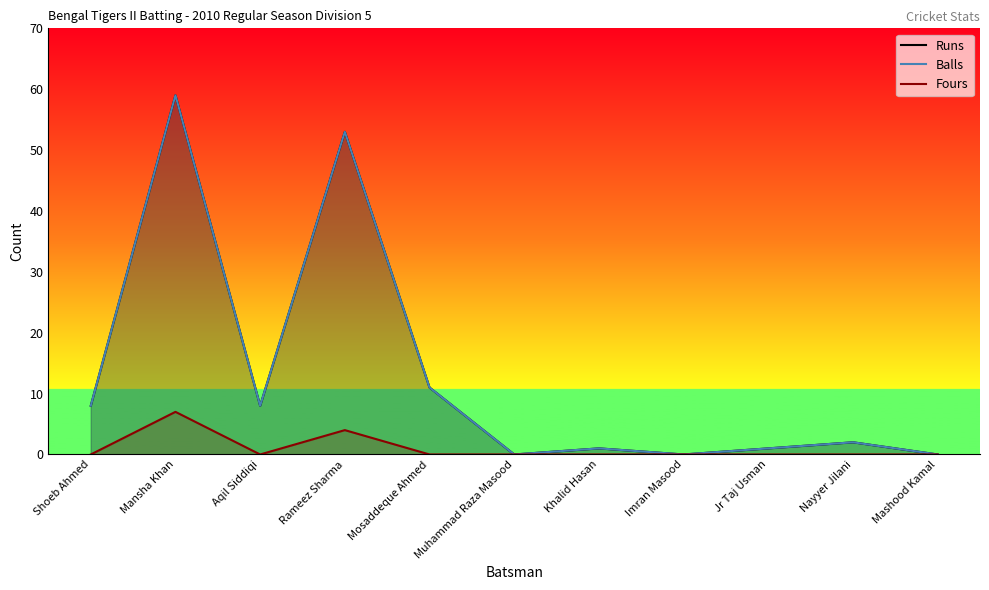

Which series has the largest total across all categories?

Runs